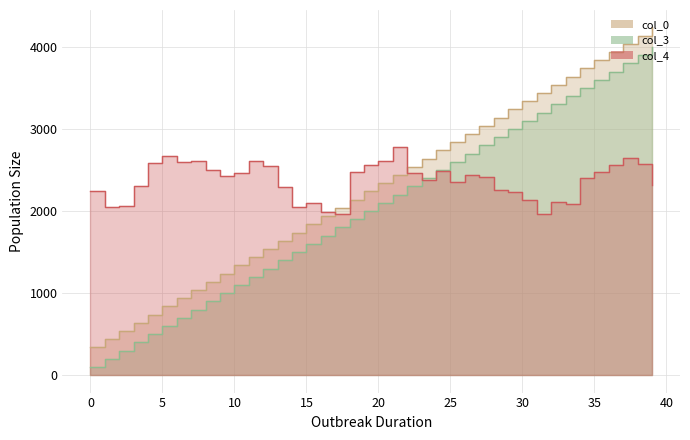

How many data points in col_3 are above 2100?

19